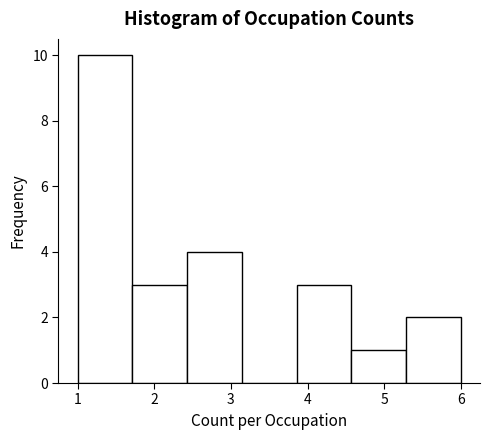

Reading left to right, list every bar in this chart as the range it spans on the x-axis followed by its height. Neither the bar edges nor the heights are printed on the chart, so give them approximately, as read against the axes.

1.0 to 1.7: 10
1.7 to 2.4: 3
2.4 to 3.1: 4
3.1 to 3.9: 0
3.9 to 4.6: 3
4.6 to 5.3: 1
5.3 to 6.0: 2